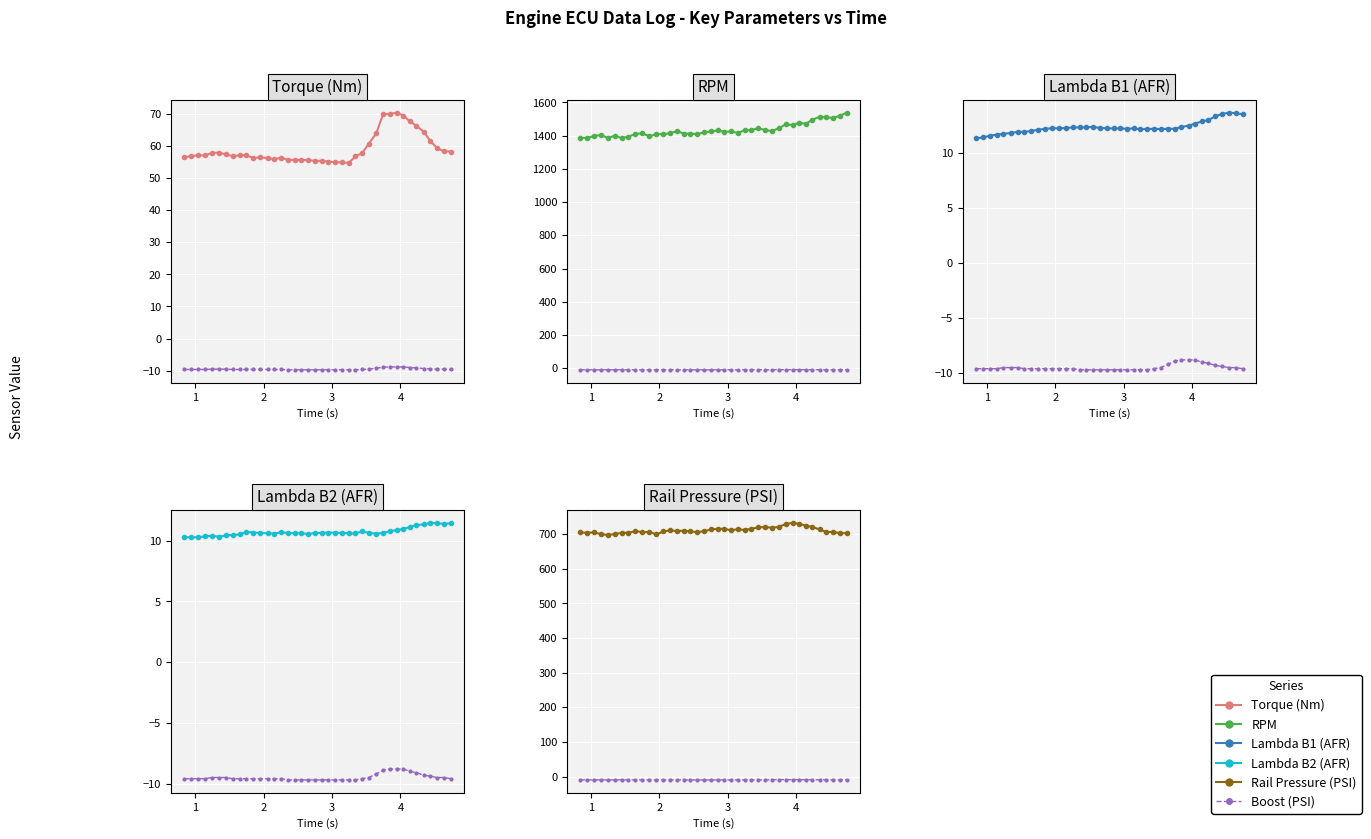

What is the difference between the second highest and minimum values in the RPM series?

134.0